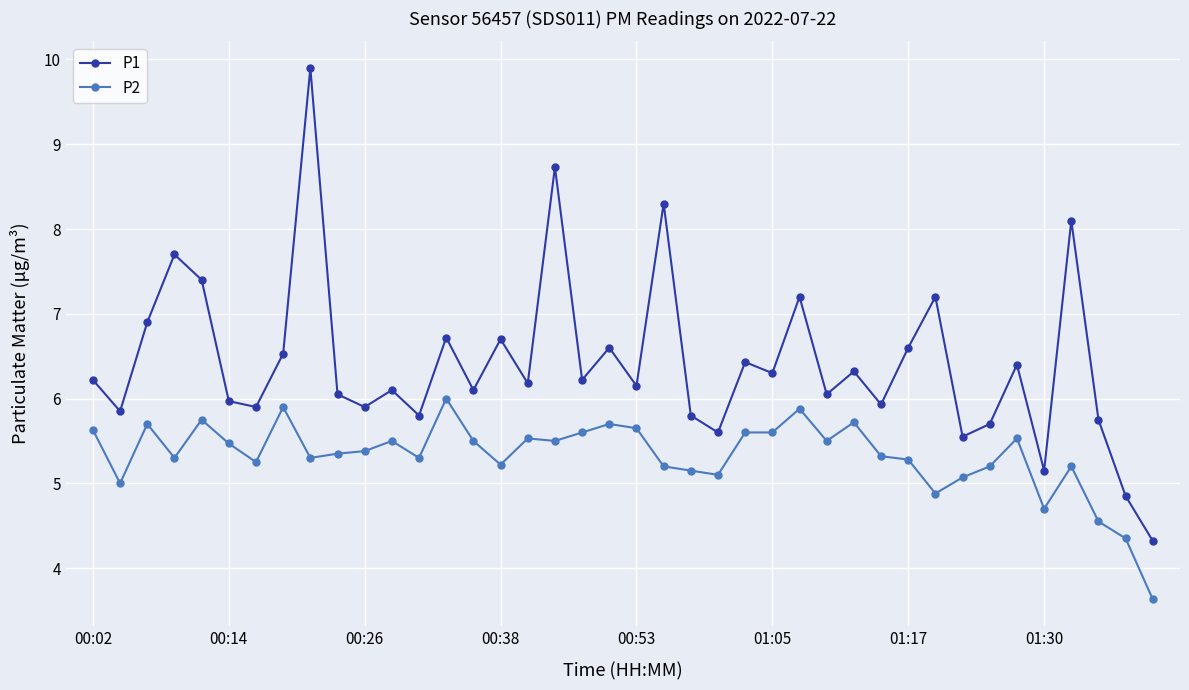

Which series has the widest spread of values?

P1